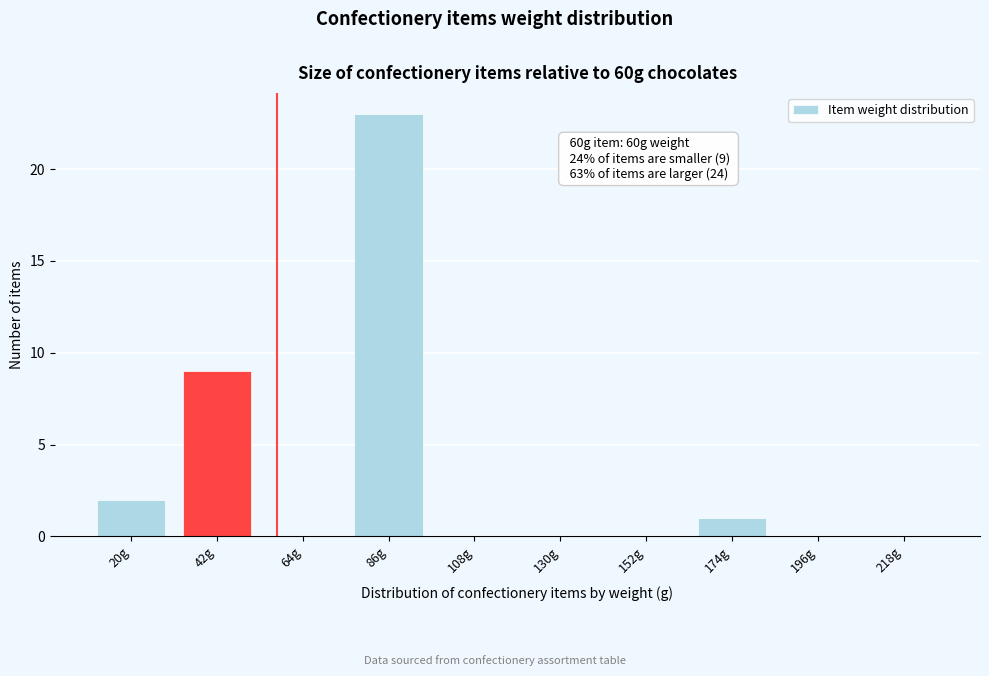

Reading left to right, extract all data points from this chart.

20g=2	42g=9	64g=0	86g=23	108g=0	130g=0	152g=0	174g=1	196g=0	218g=0